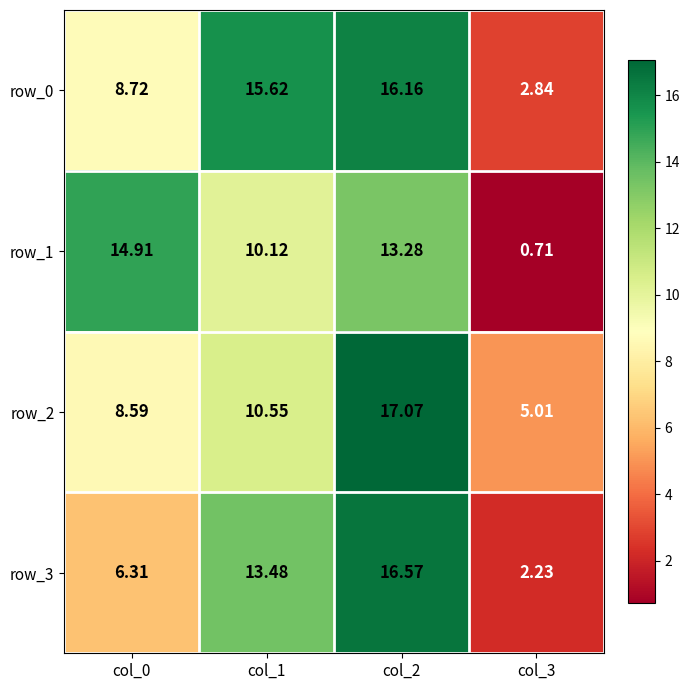

Is the value of row_2 at col_3 greater than the value of row_1 at col_3?

Yes